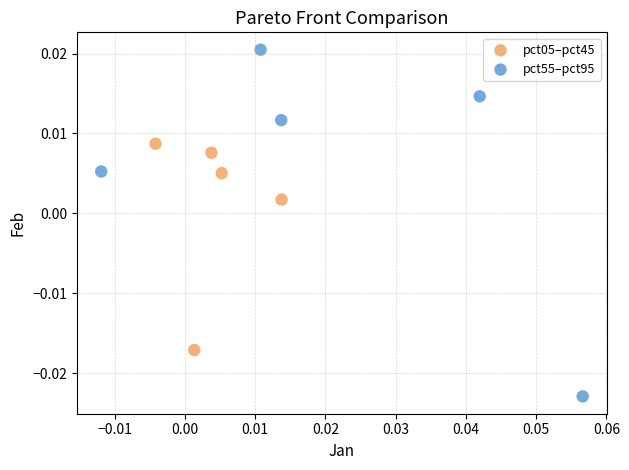

What are all the series names shown in the legend?

pct05–pct45, pct55–pct95